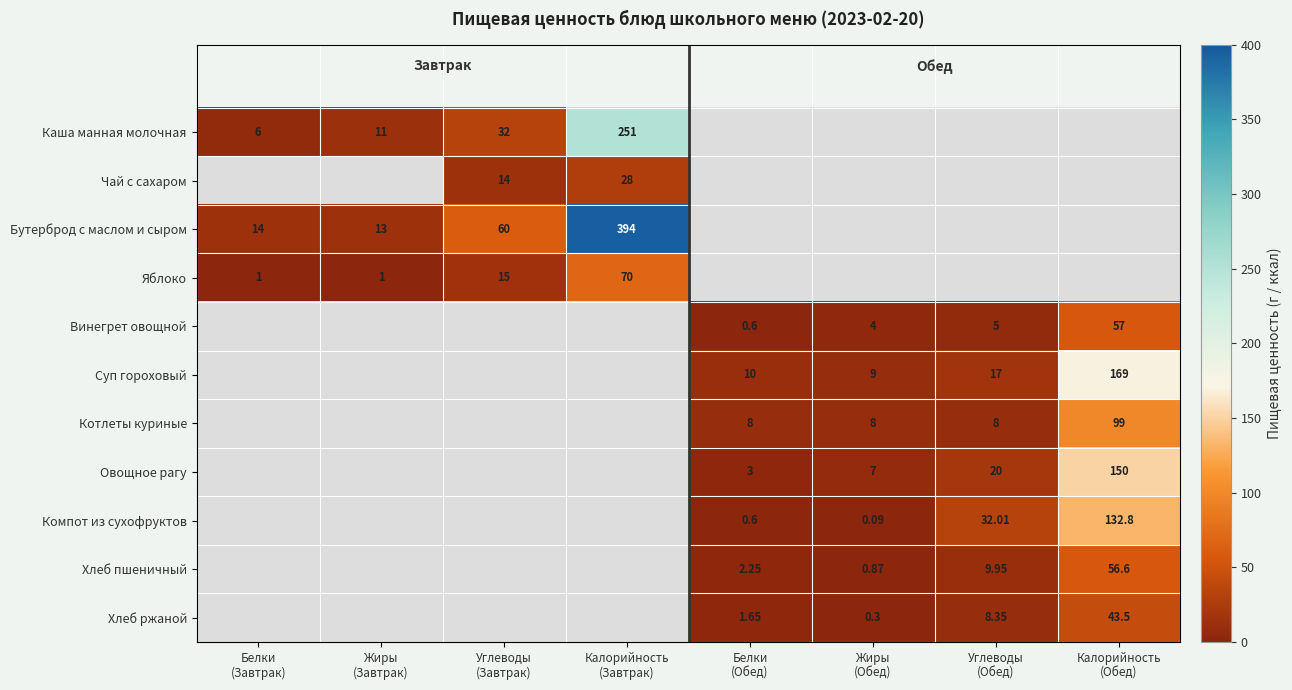

At how many categories does at least one series exceed 211?

1